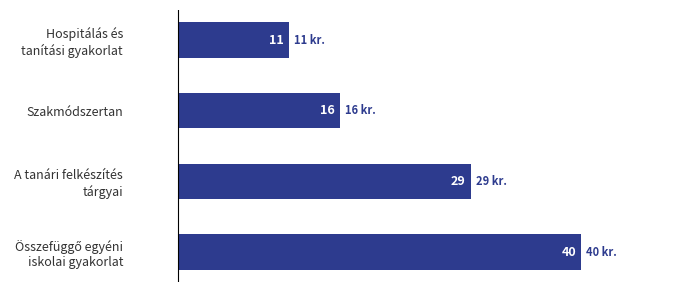

What is the difference between the maximum and second lowest values?

24